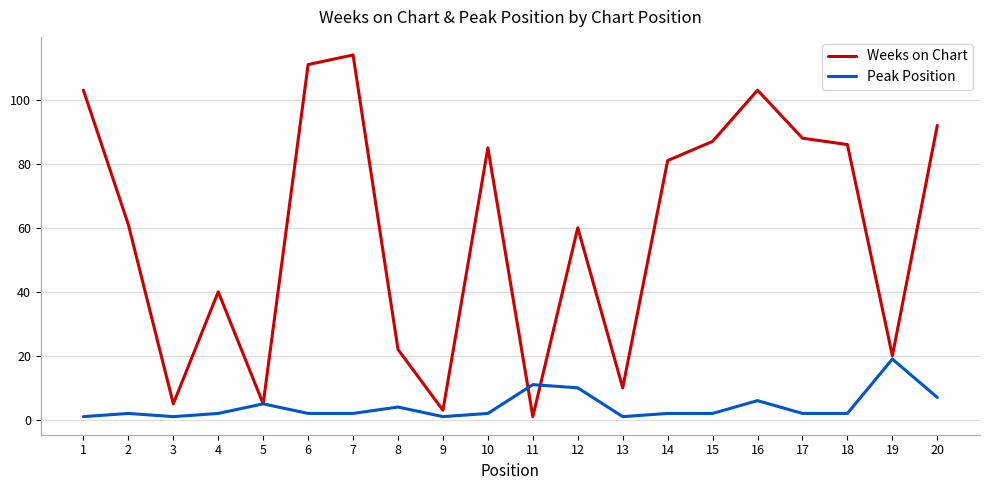

Rank the series by their maximum value, from lowest to highest.

Peak Position, Weeks on Chart